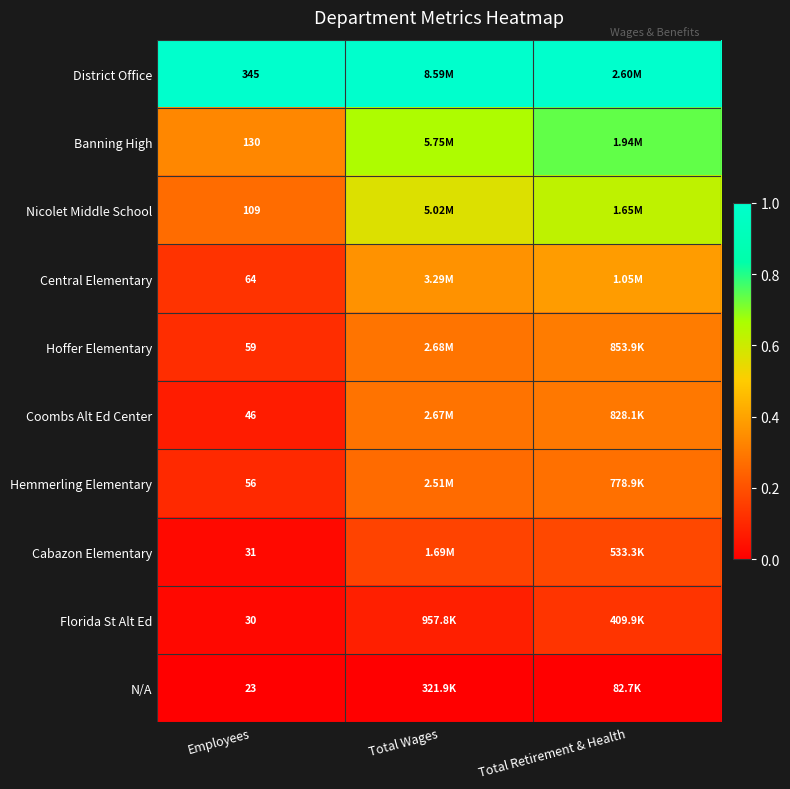

Is the value of Nicolet Middle School at Employees greater than the value of Coombs Alt Ed Center at Employees?

Yes